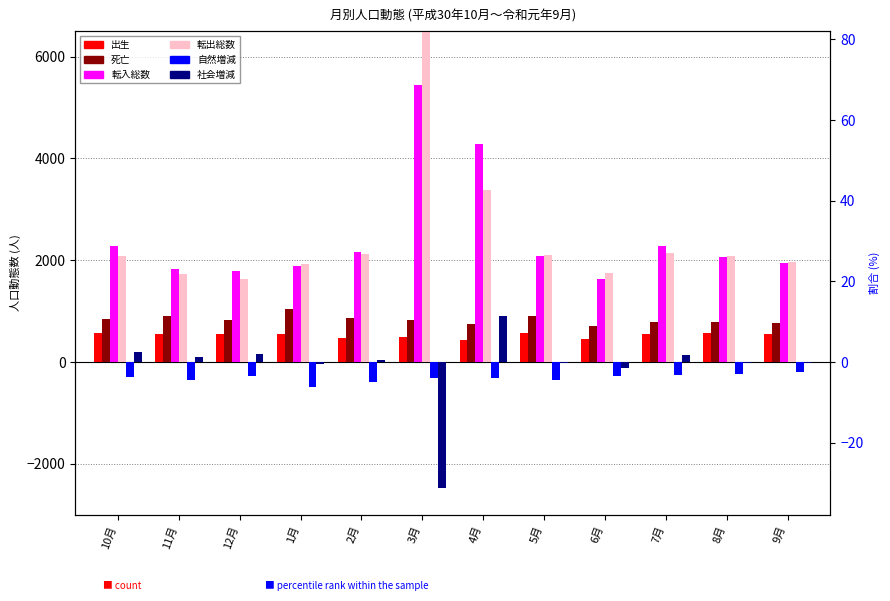

Is the value of 出生 at 6月 greater than the value of 転出総数 at 12月?

No